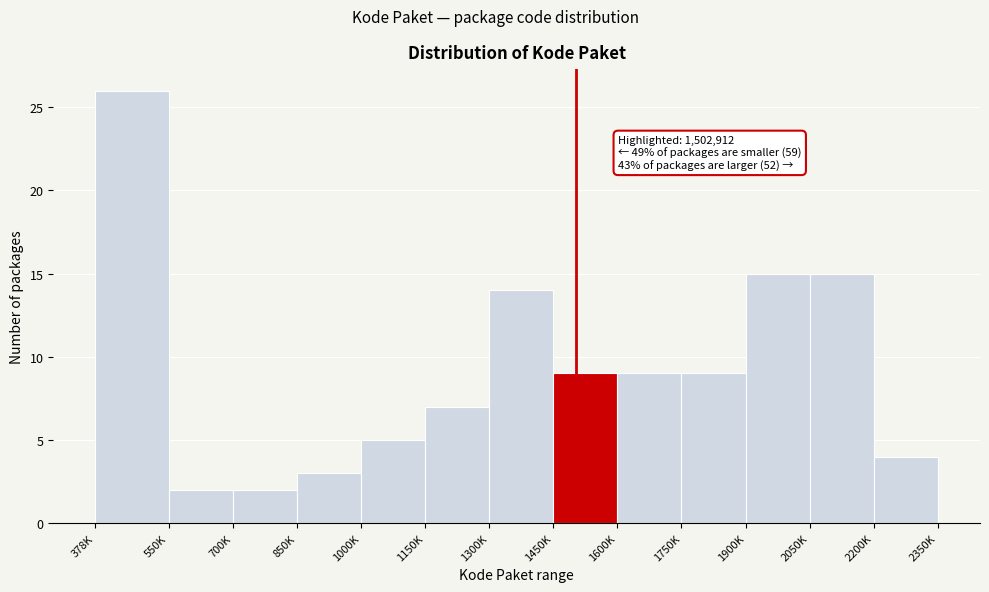

Reading left to right, list all the values displayed in this chart.

26	2	2	3	5	7	14	9	9	9	15	15	4